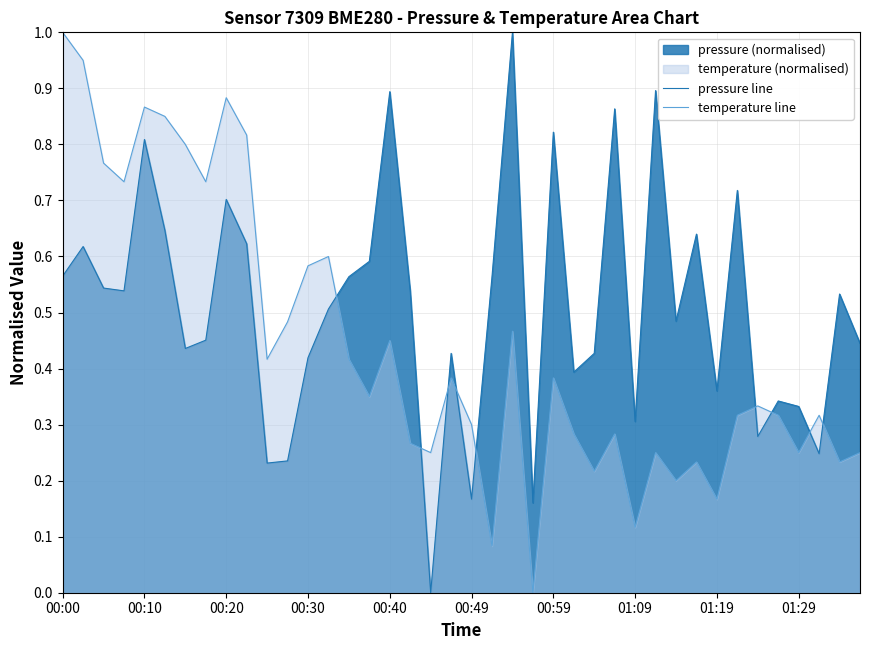

Is it true that pressure line equals 0.8 at 00:10?

True